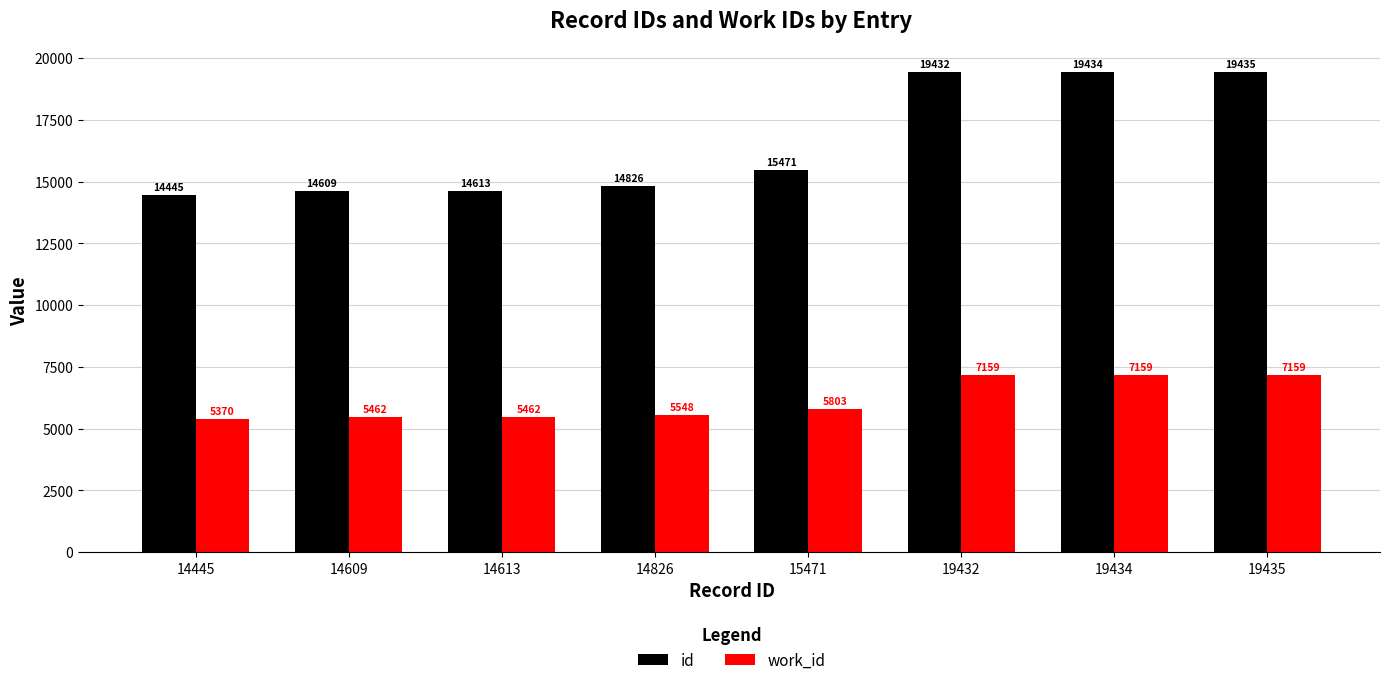

What is the spread (max minus min) of values at 14609?

9147